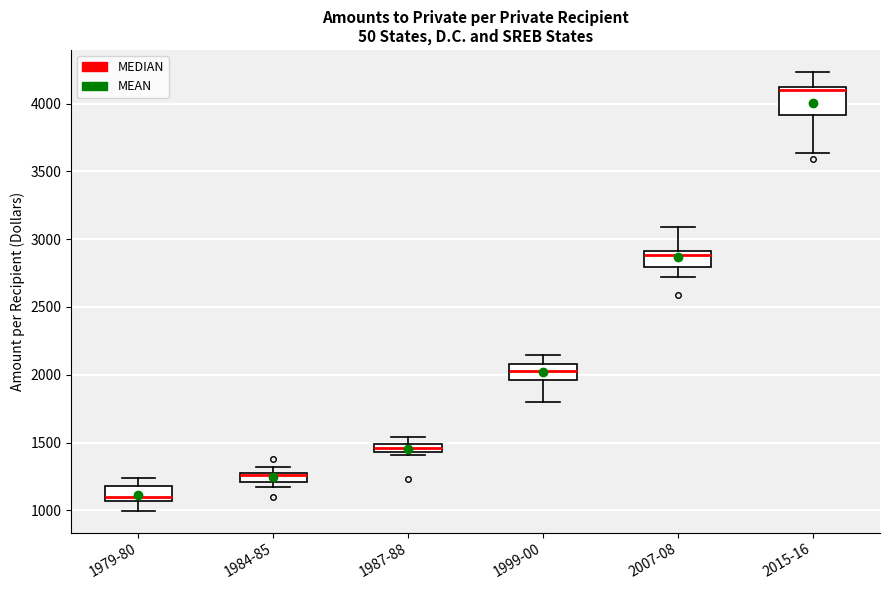

Which box's median line is the lowest?

1979-80